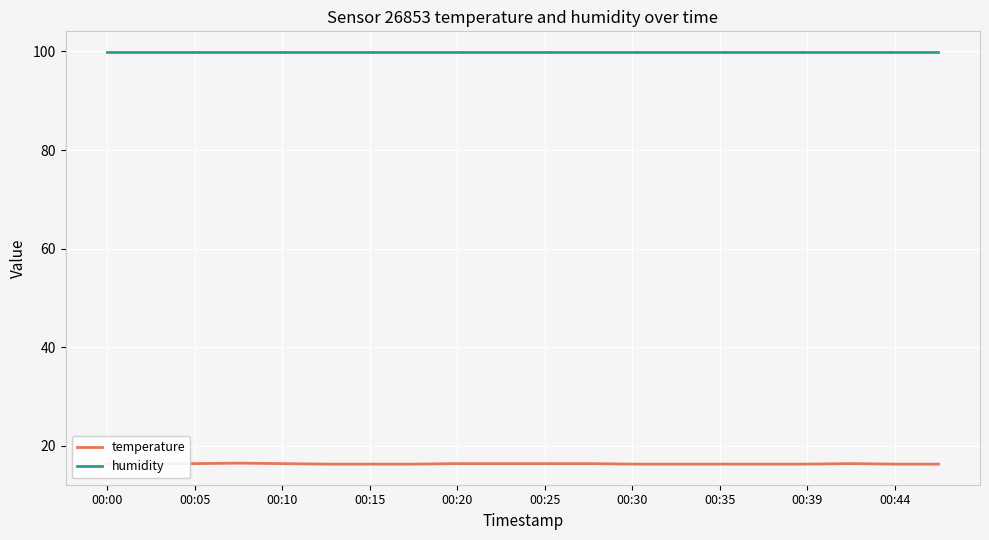

What is the minimum value for temperature?

16.3